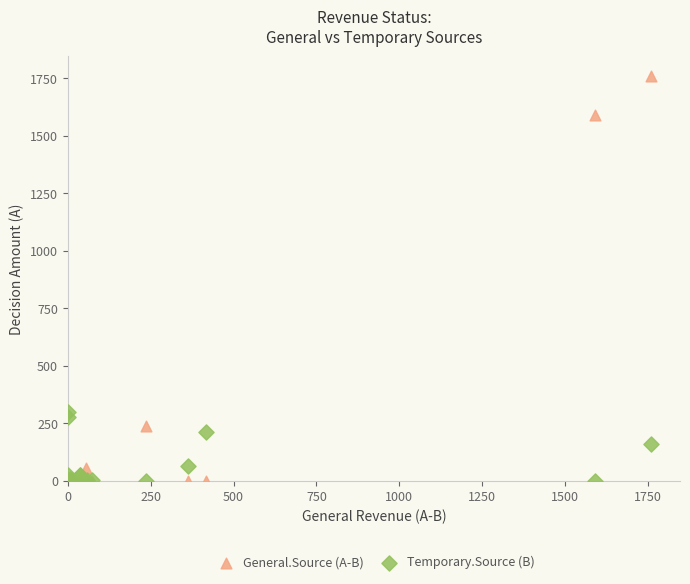

Across all series, what Y value is closest to 879?

297.2